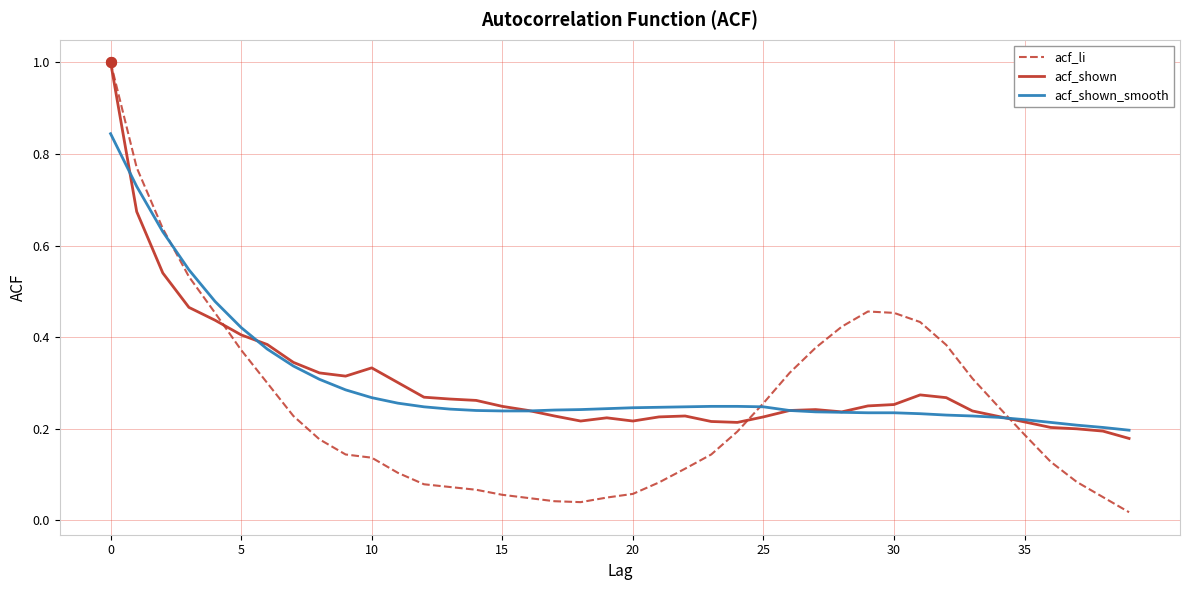

Which series has the largest range (max minus min)?

acf_li